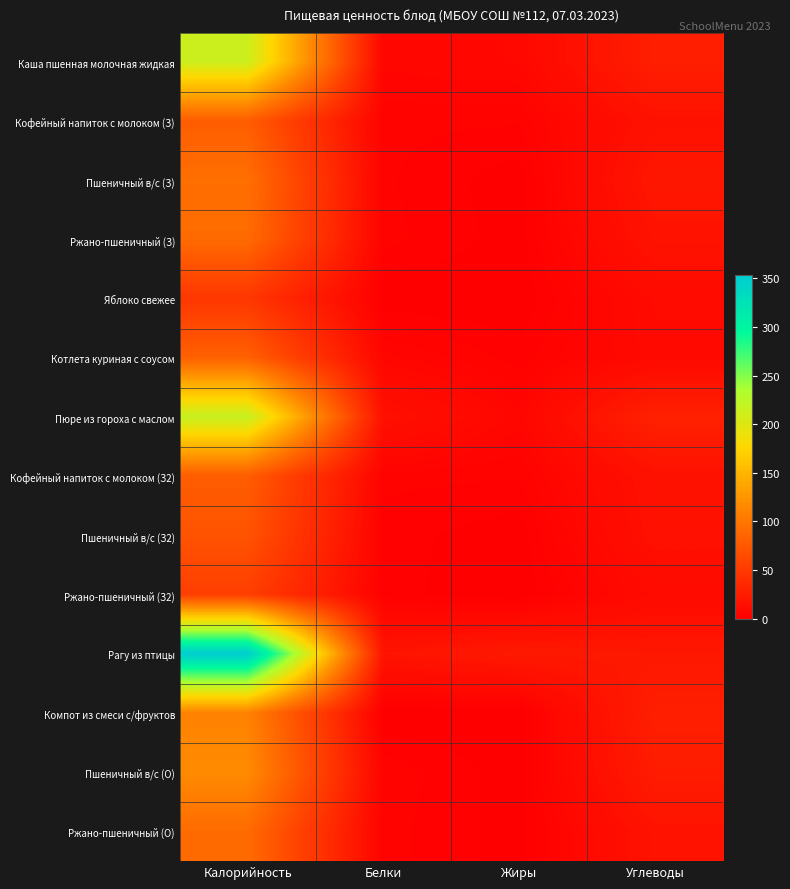

What is the total value across all series at Калорийность?

1697.5